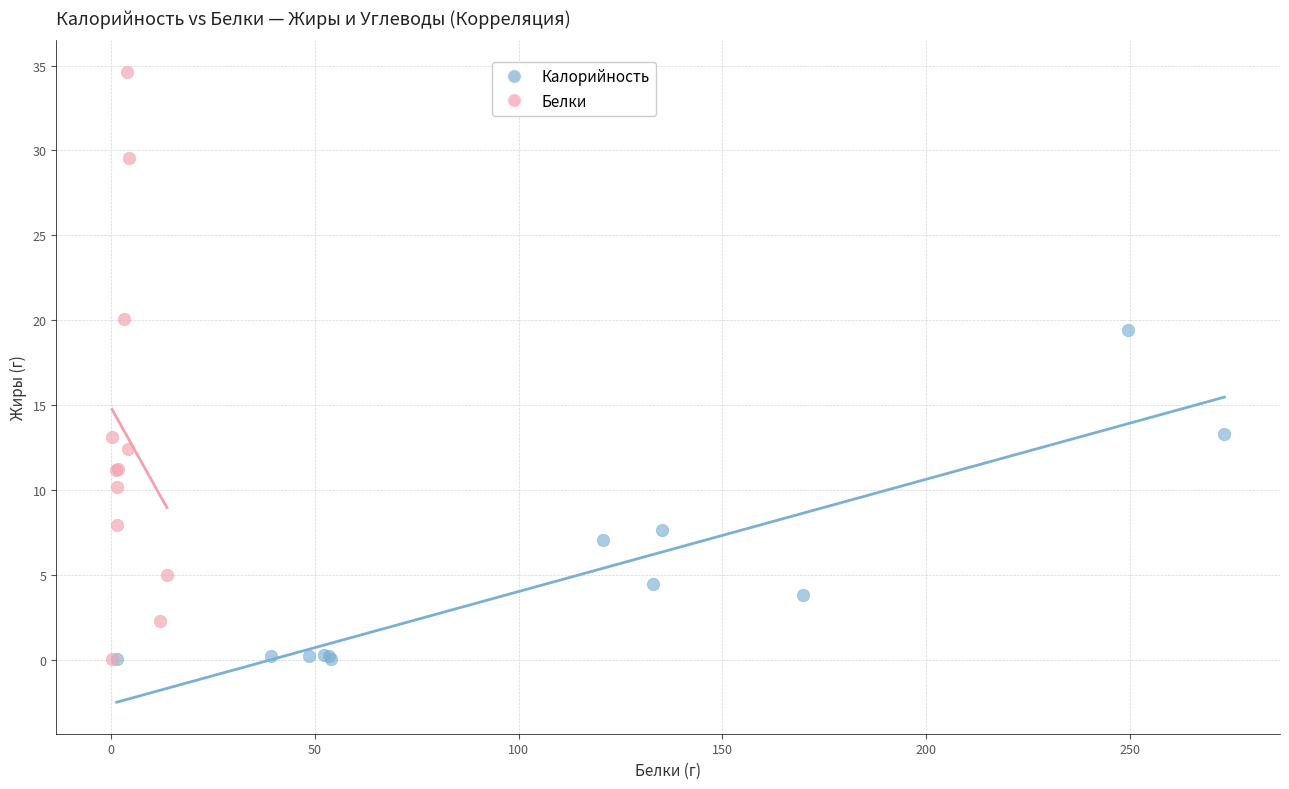

Which series reaches the maximum Y coordinate?

Белки